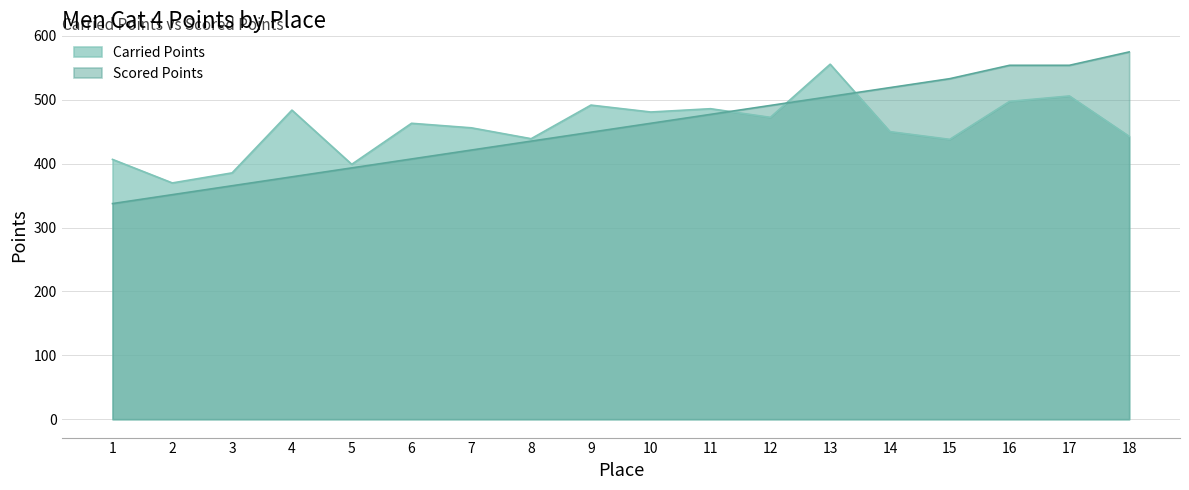

Is the value of Scored Points at 15 greater than the value of Carried Points at 16?

Yes